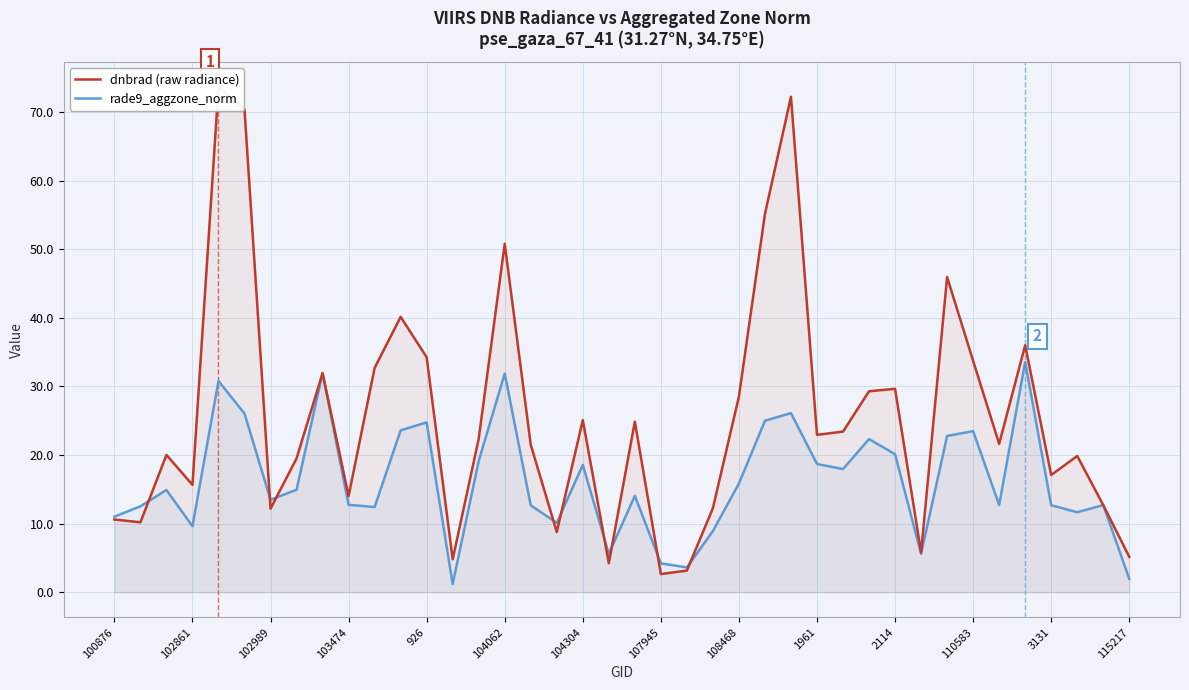

The value of rade9_aggzone_norm at 107945 is 4.2. True or false?

True